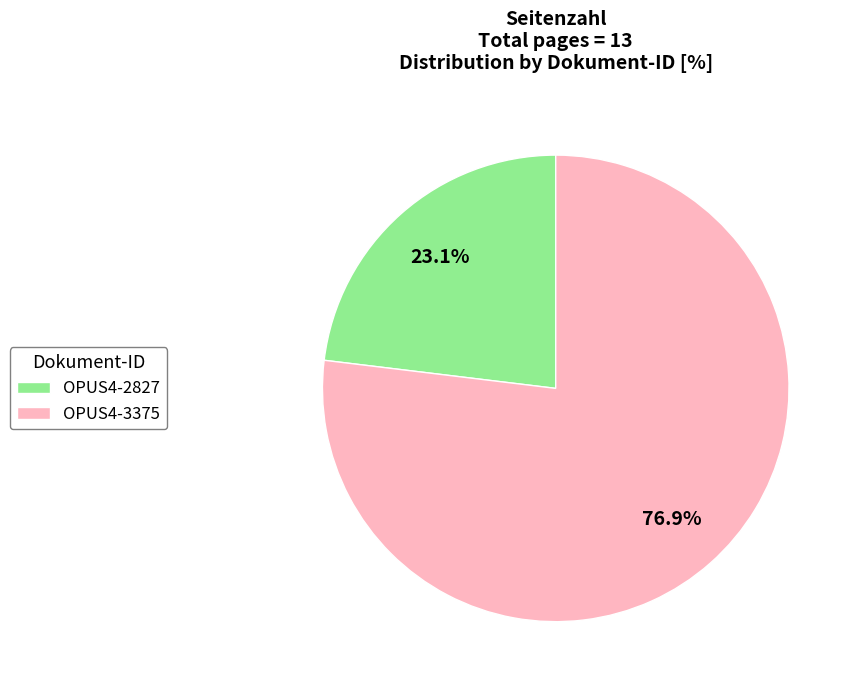

To the nearest percent, what is the combined percentage of OPUS4-3375 and OPUS4-2827?

100%